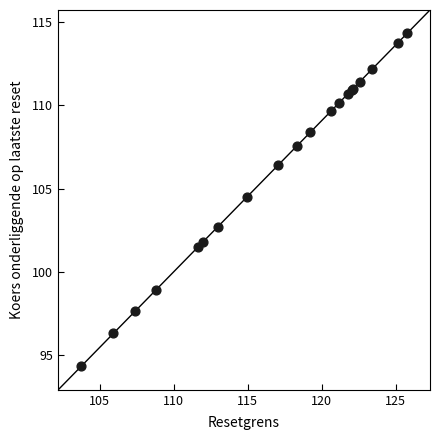

What Y value in the scatter plot is closest to 104?

104.5